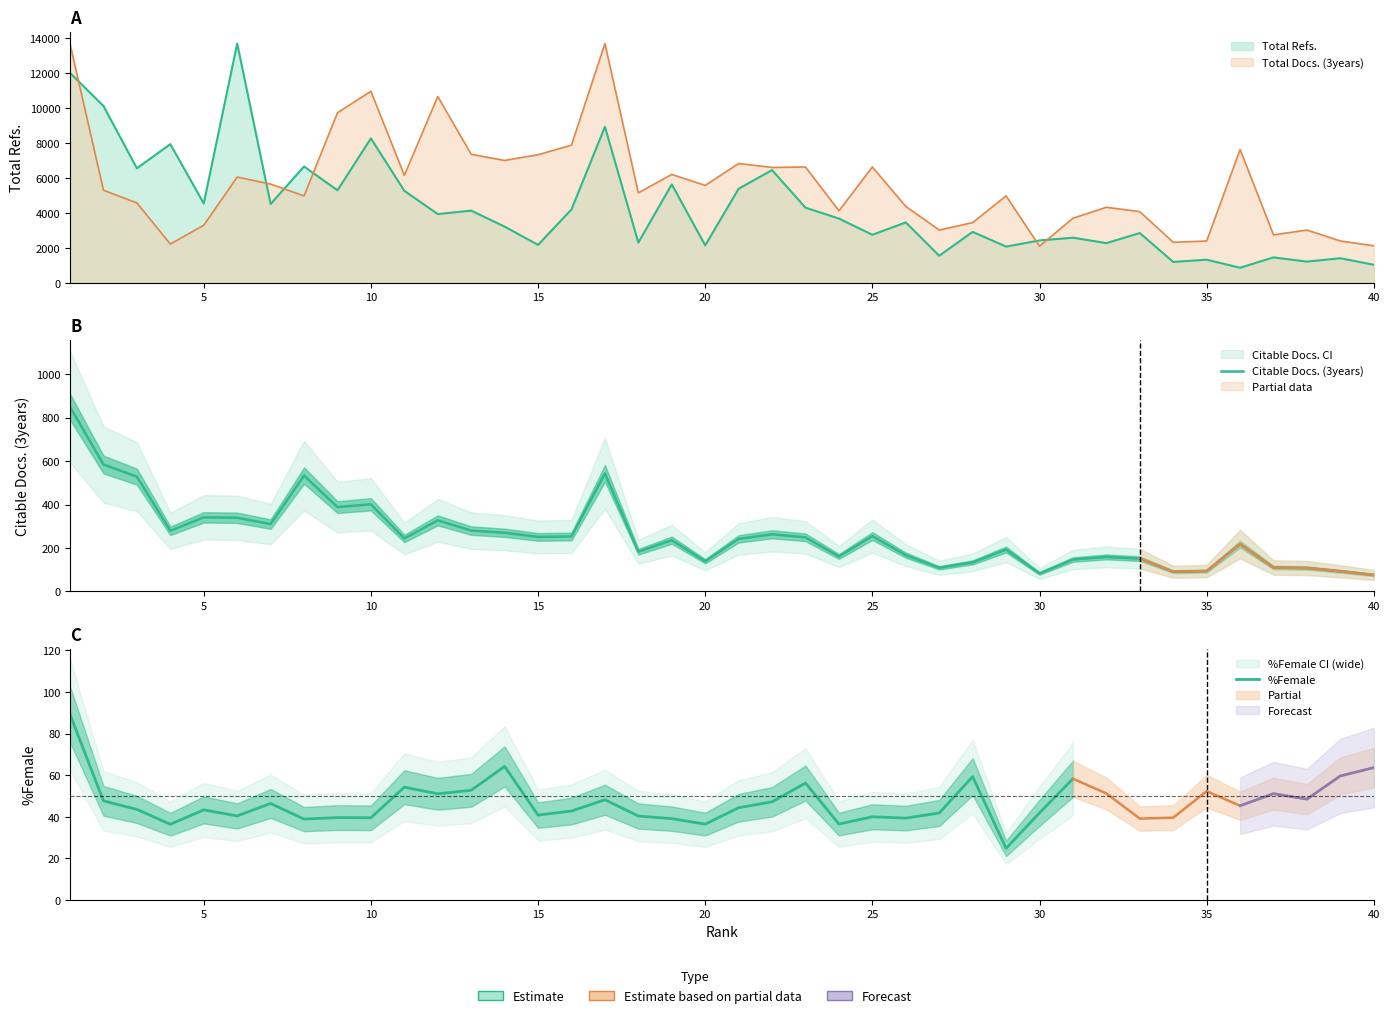

True or false: Citable Docs. (3years) has a value of 341.0 at 5.

True